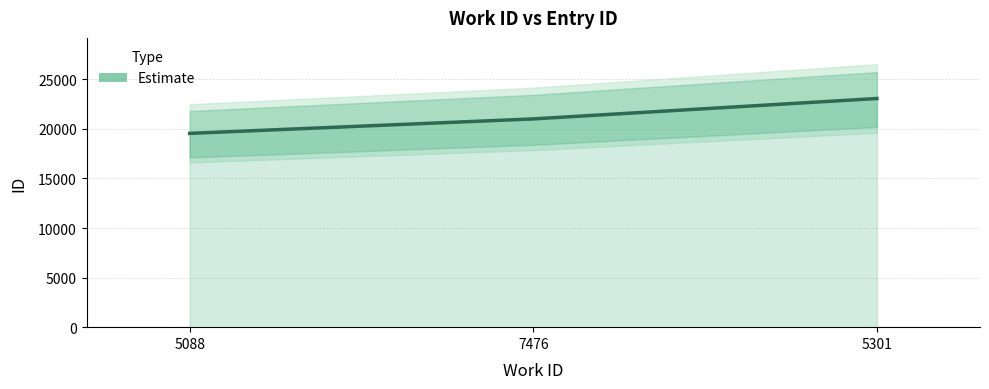

What is the ratio of the value at 5301 to the value at 7476?

1.1